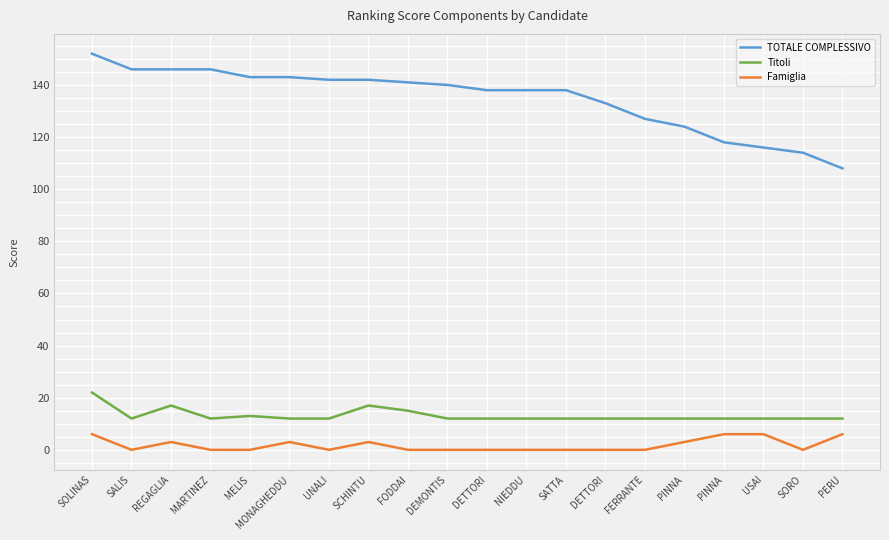

What is the value of the Titoli point at the 5th from the left?

13